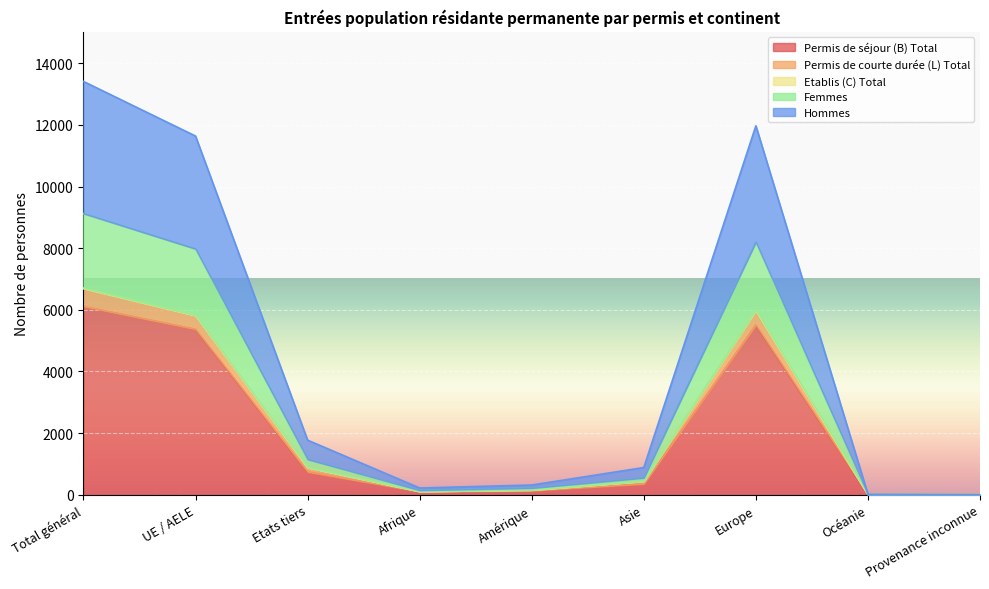

At which category is the sum across all series the highest?

Total général